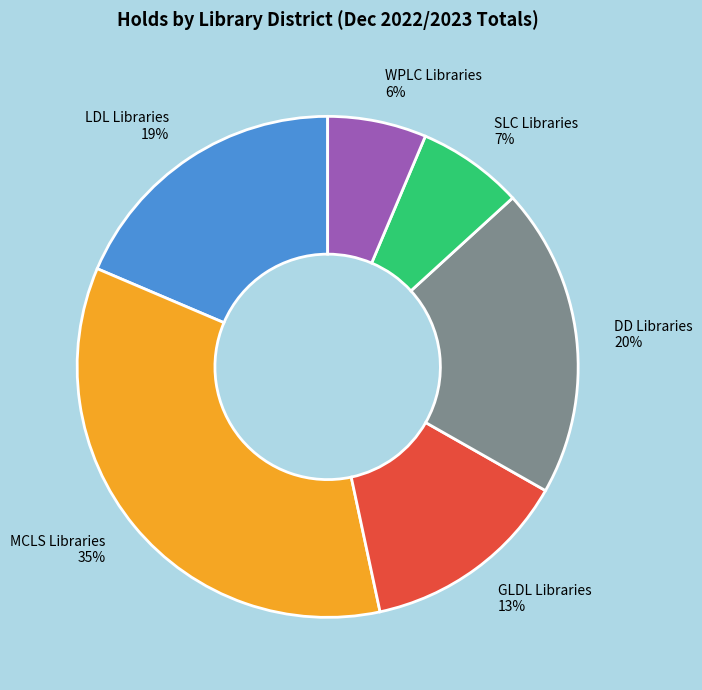

The WPLC Libraries slice represents 6% of the pie. True or false?

True